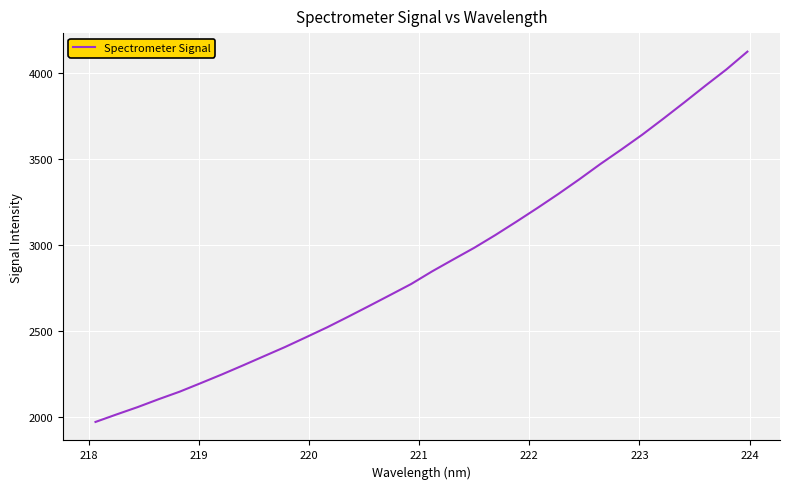

What is the greatest value displayed?

4123.7